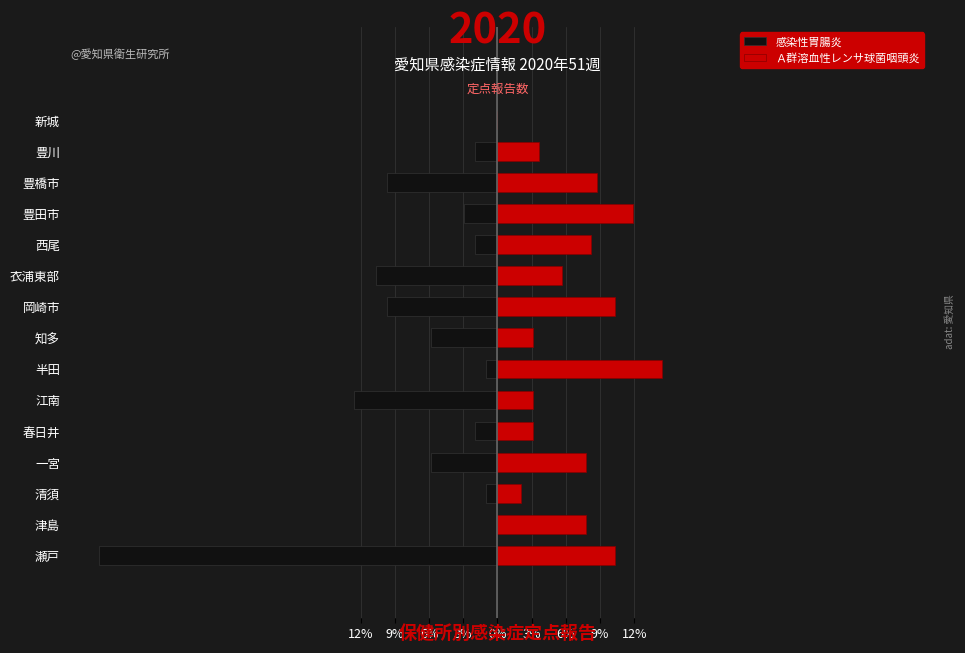

What are all the series names shown in the legend?

感染性胃腸炎, Ａ群溶血性レンサ球菌咽頭炎